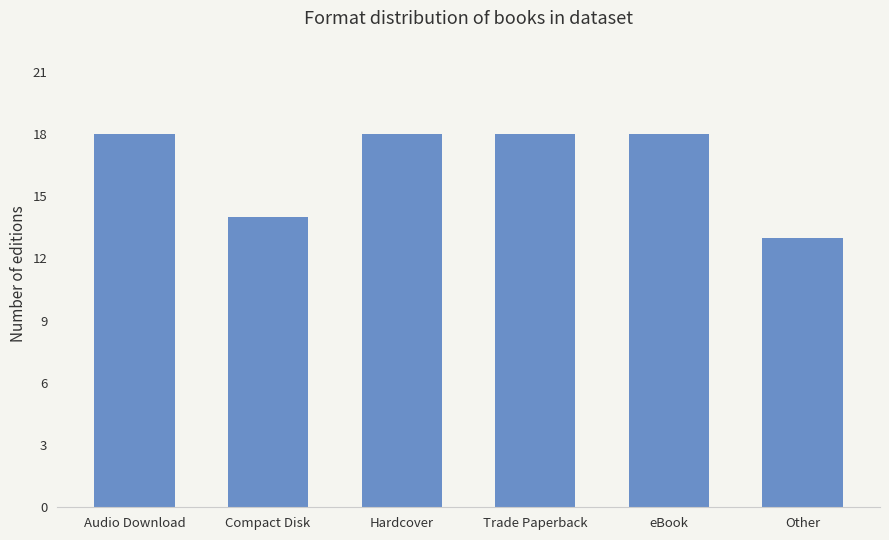

What is the ratio of the value at Trade Paperback to the value at Compact Disk?

1.3